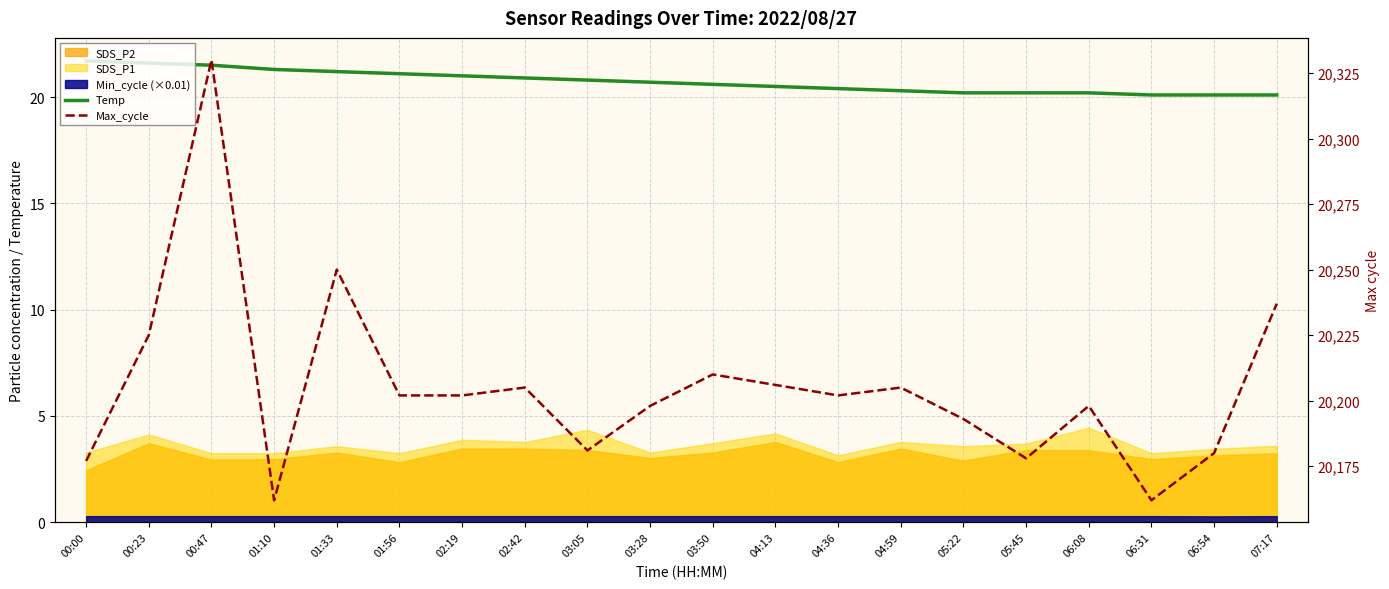

List the labels in order of Temp value, largest first.

00:00, 00:23, 00:47, 01:10, 01:33, 01:56, 02:19, 02:42, 03:05, 03:28, 03:50, 04:13, 04:36, 04:59, 05:22, 05:45, 06:08, 06:31, 06:54, 07:17